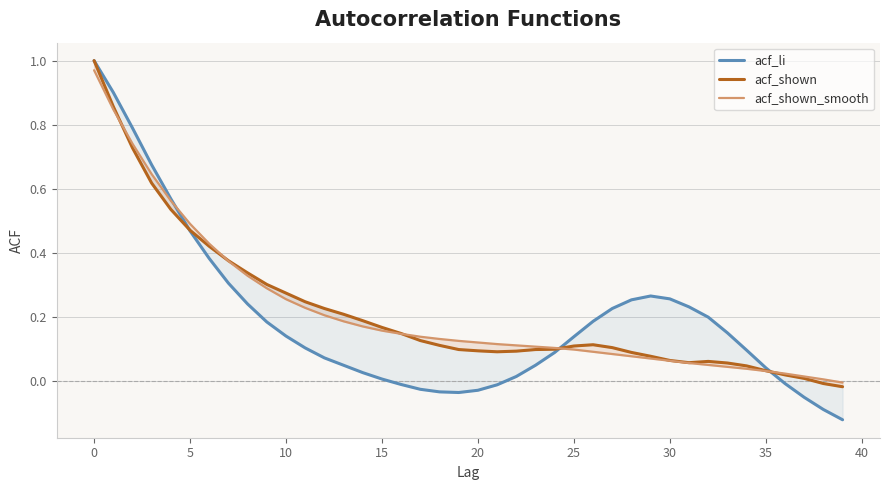

Is it true that acf_shown_smooth equals 0.2 at 15?

False